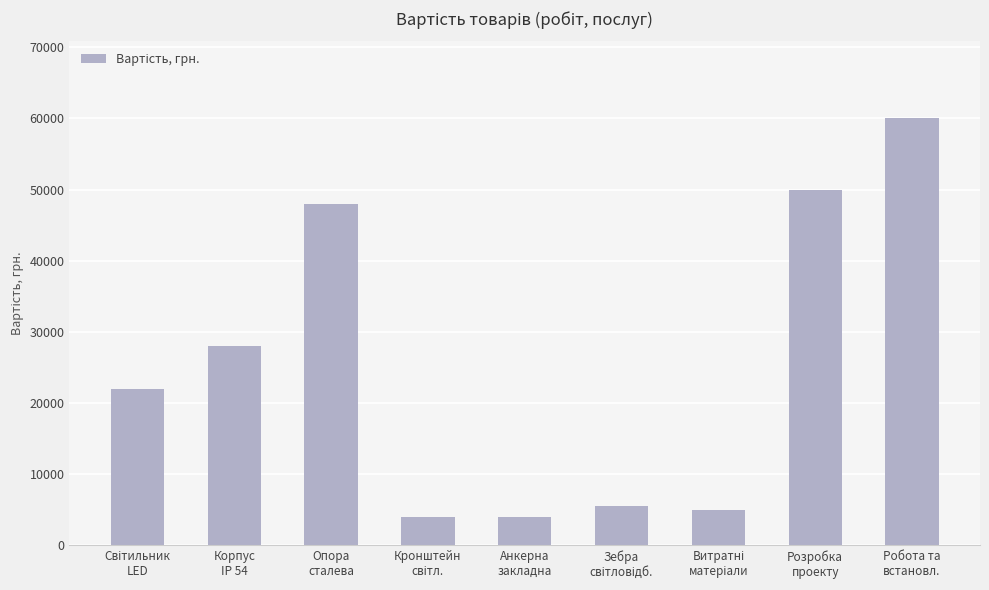

What is the difference between the maximum and second lowest values?

56000